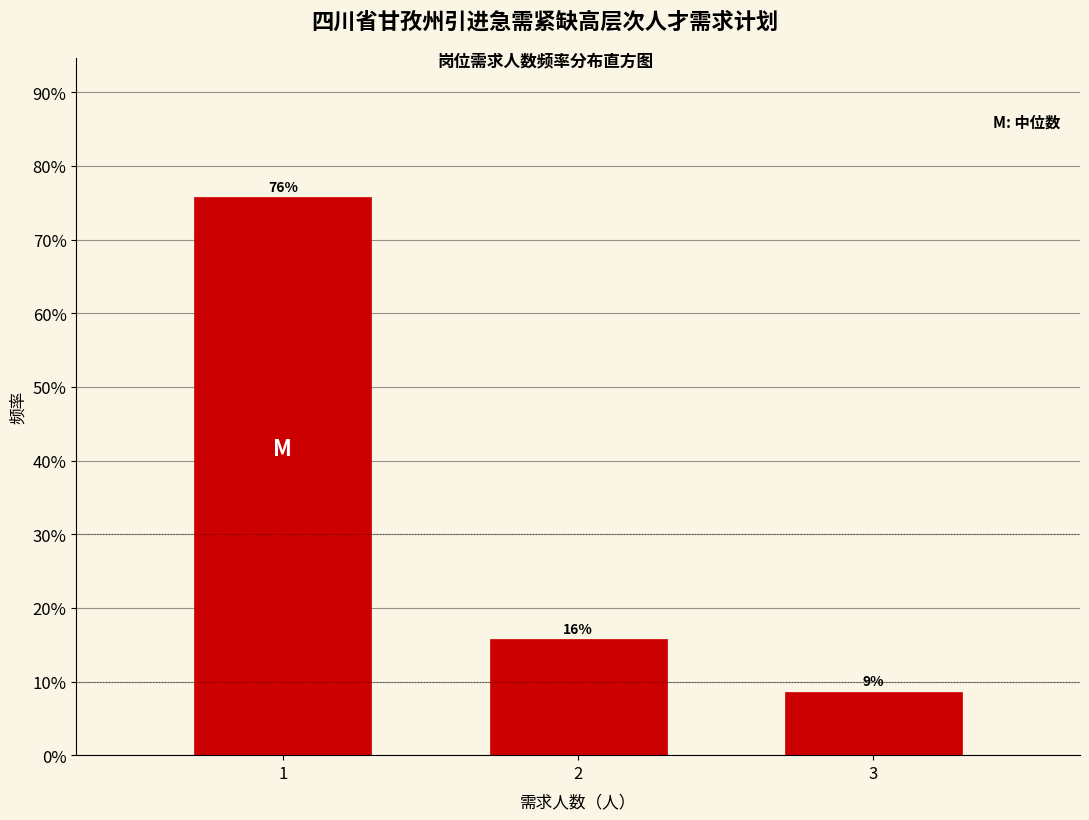

How many bars are there in total?

3